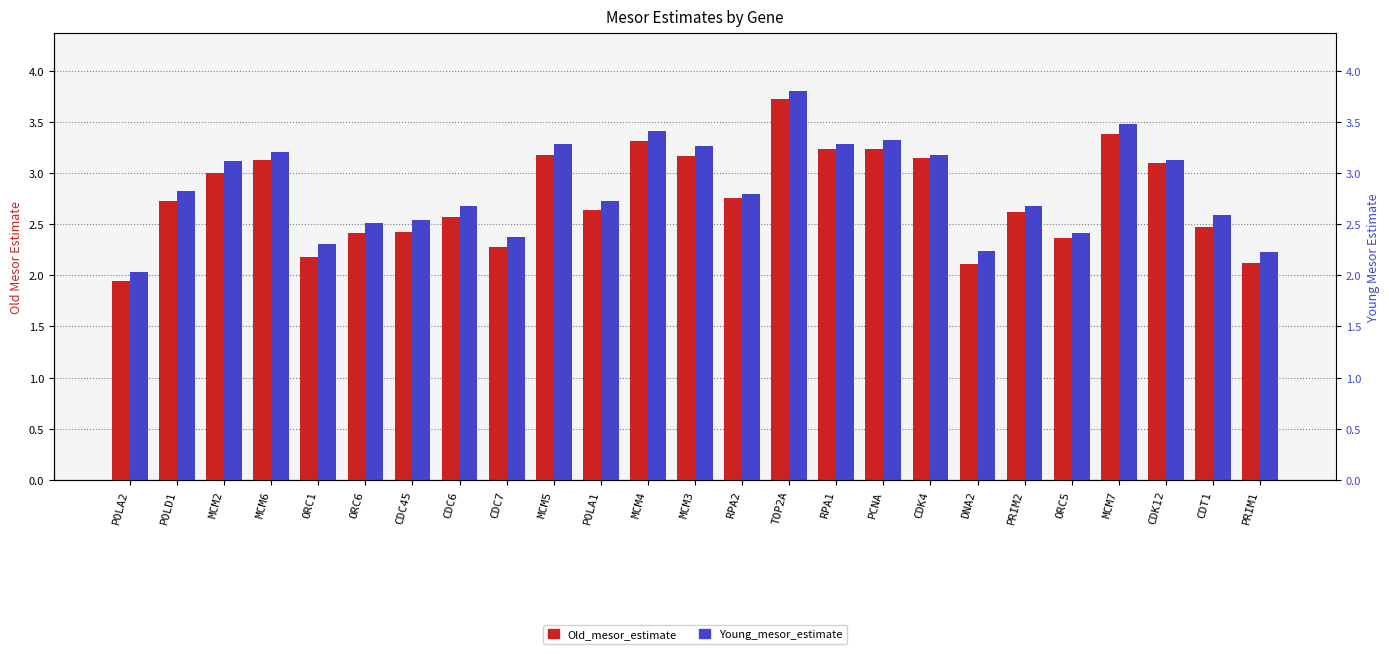

Reading right to left, list all the values displayed in this chart.

Old_mesor_estimate: 2.1	2.5	3.1	3.4	2.4	2.6	2.1	3.1	3.2	3.2	3.7	2.8	3.2	3.3	2.6	3.2	2.3	2.6	2.4	2.4	2.2	3.1	3.0	2.7	1.9
Young_mesor_estimate: 2.2	2.6	3.1	3.5	2.4	2.7	2.2	3.2	3.3	3.3	3.8	2.8	3.3	3.4	2.7	3.3	2.4	2.7	2.5	2.5	2.3	3.2	3.1	2.8	2.0